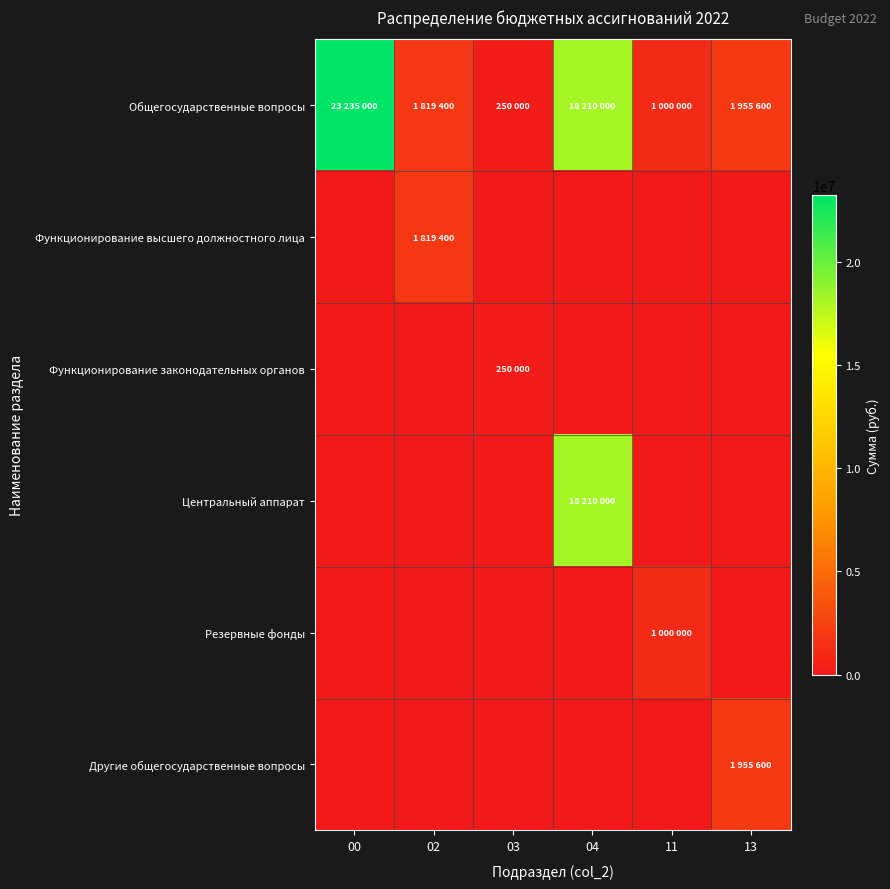

How many categories are shown in the chart?

6